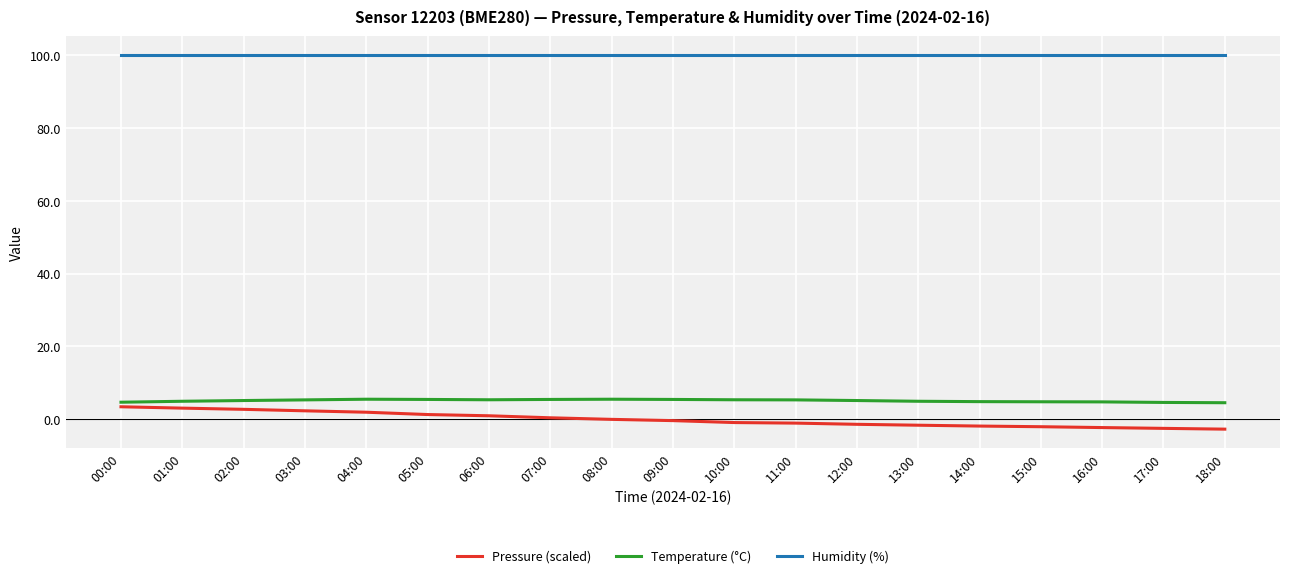

Is the value of Pressure (scaled) at 10:00 greater than the value of Temperature (°C) at 10:00?

No